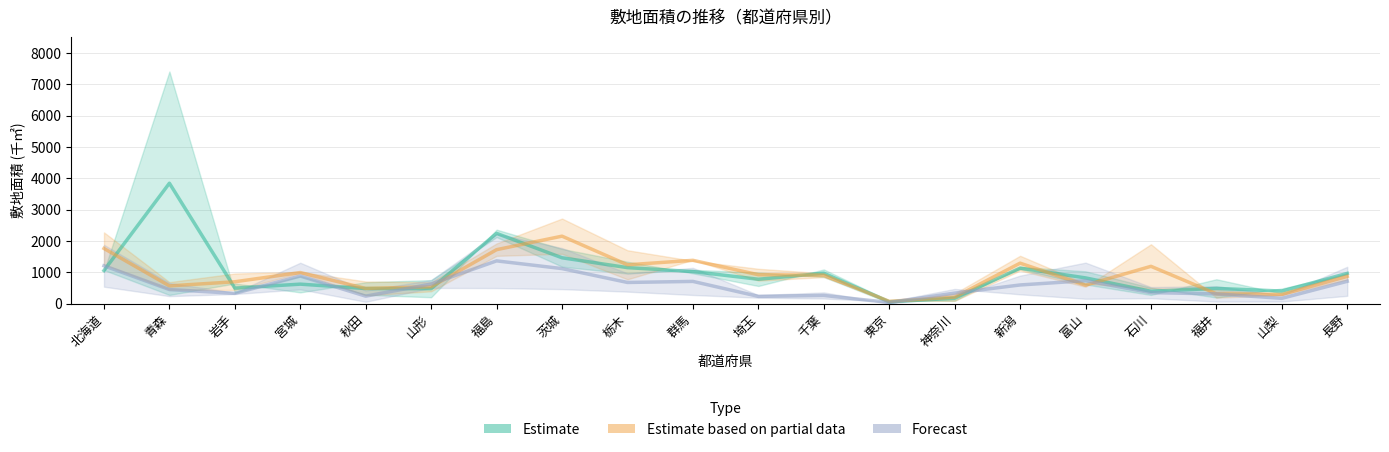

Does the chart display data point markers on the line(s)?

No